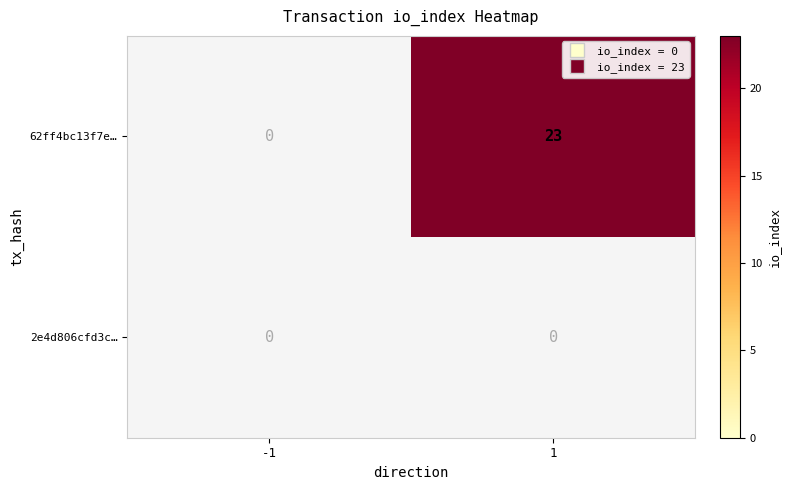

List the series in order of their overall mean, highest first.

62ff4bc13f7e…, 2e4d806cfd3c…